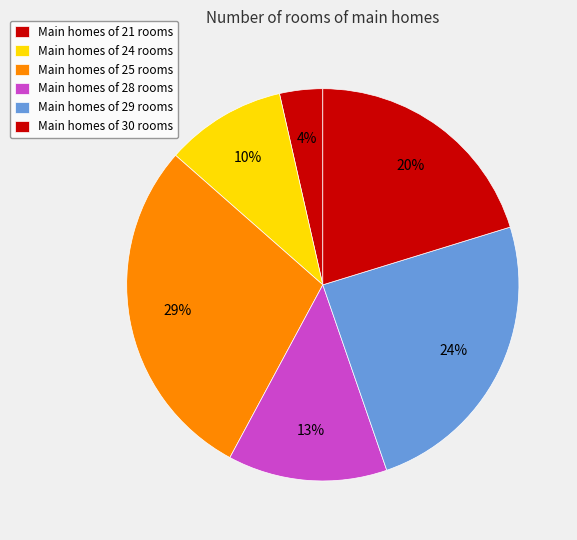

Does any single category account for the majority?

No